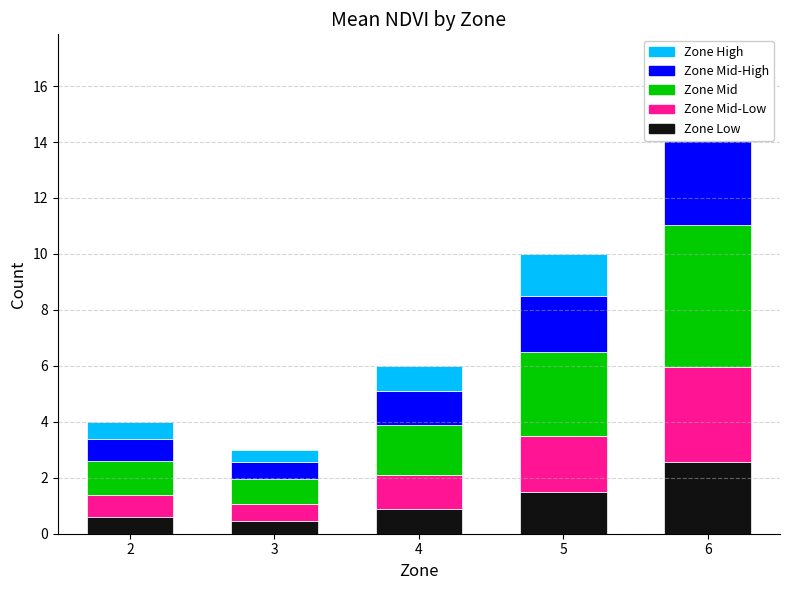

List the series in order of their peak value, lowest first.

Zone Low, Zone High, Zone Mid-Low, Zone Mid-High, Zone Mid